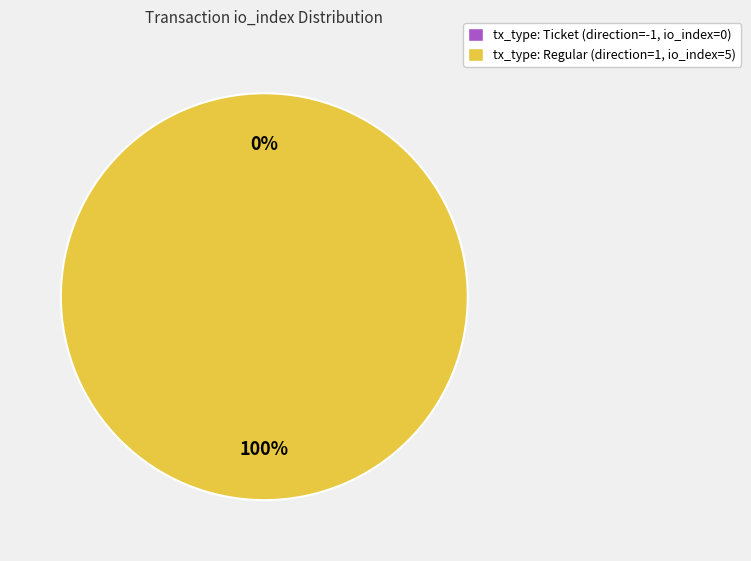

Which category accounts for the majority?

tx_type: Regular (direction=1, io_index=5)